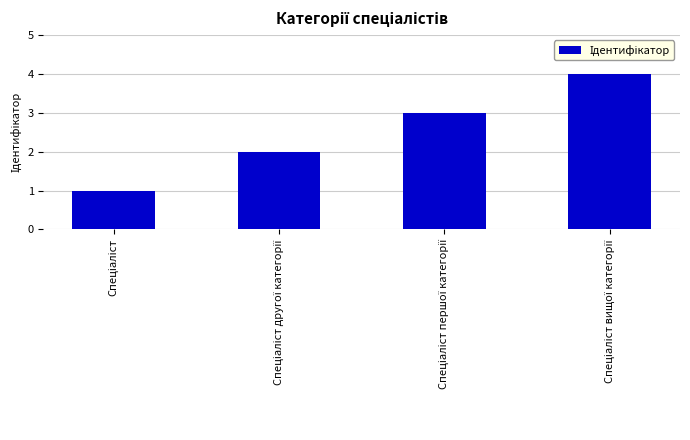

What is the difference between the maximum and minimum values?

3